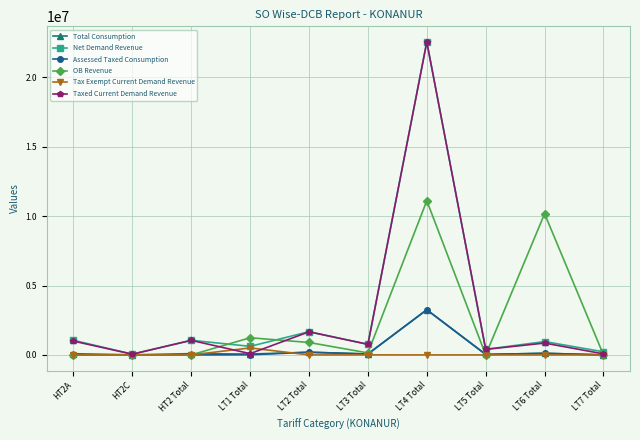

The value of Net Demand Revenue at LT1 Total is 616694.3. True or false?

True